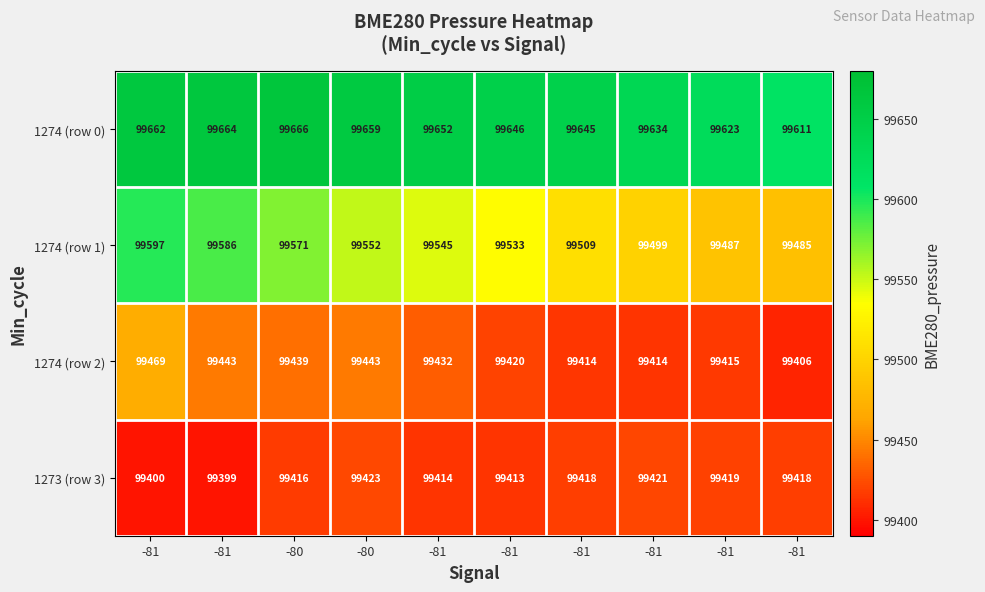

Between -81 and -81, which series saw the biggest shift?

1274 (row 1)